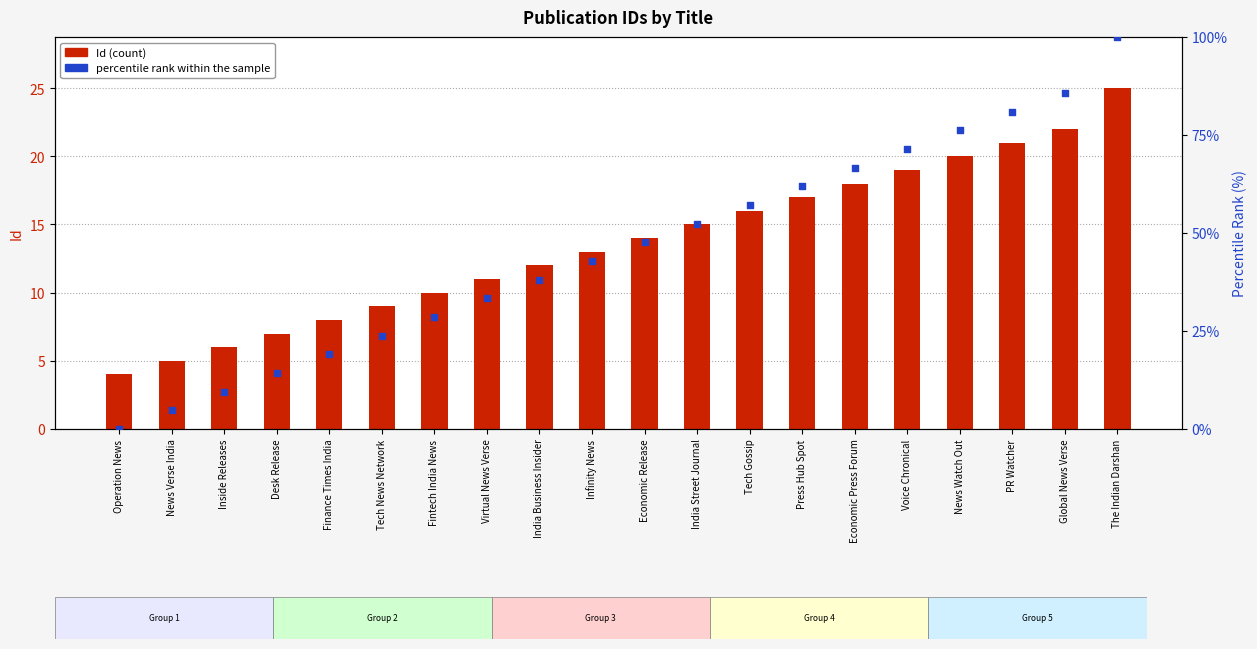

Which series has the largest total across all categories?

percentile rank within the sample